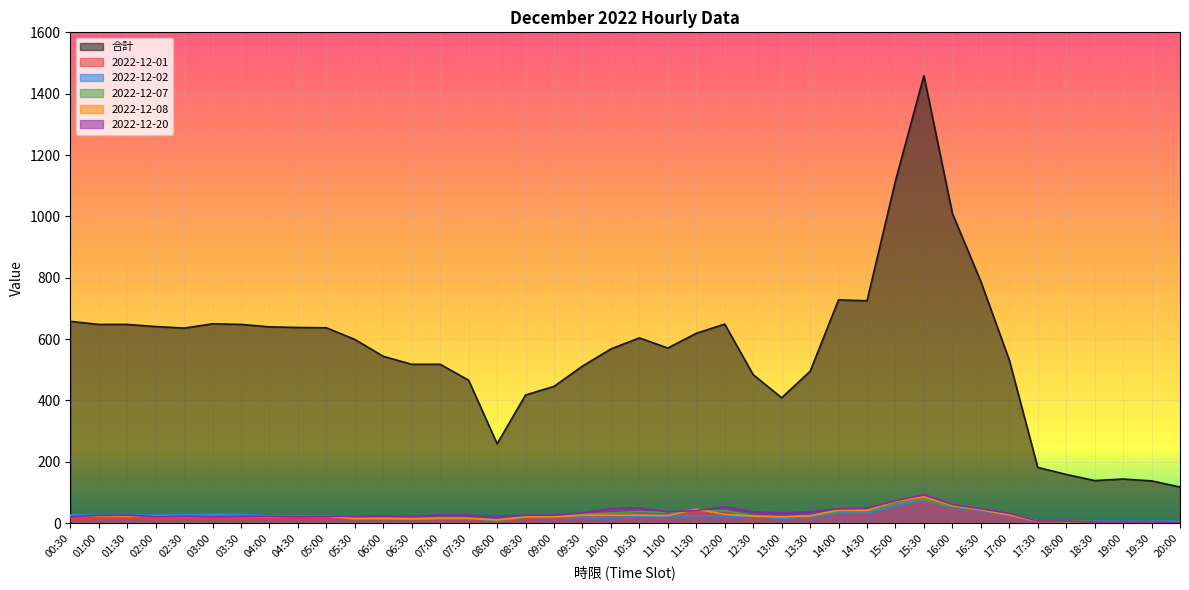

What are all the series names shown in the legend?

合計, 2022-12-01, 2022-12-02, 2022-12-07, 2022-12-08, 2022-12-20